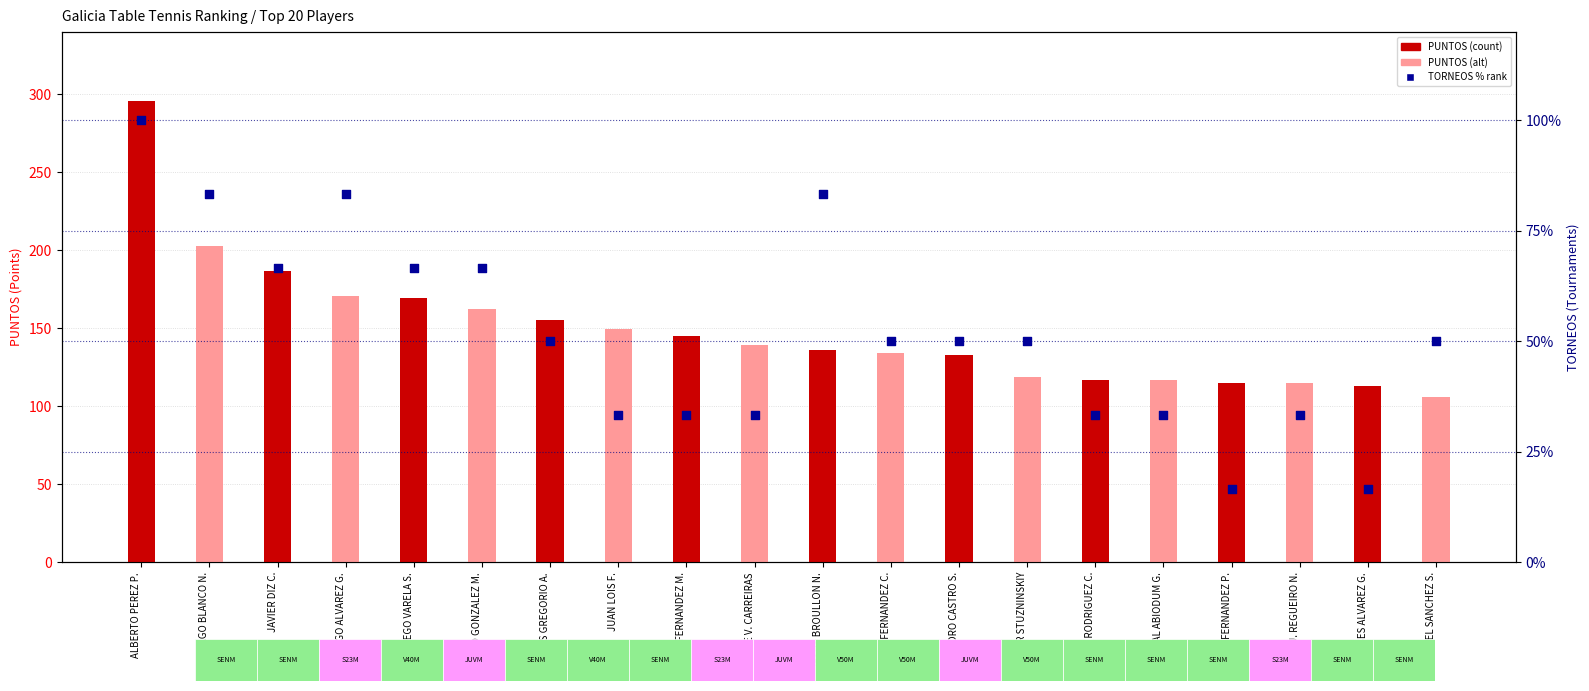

Which series has the largest total across all categories?

PUNTOS (Points)